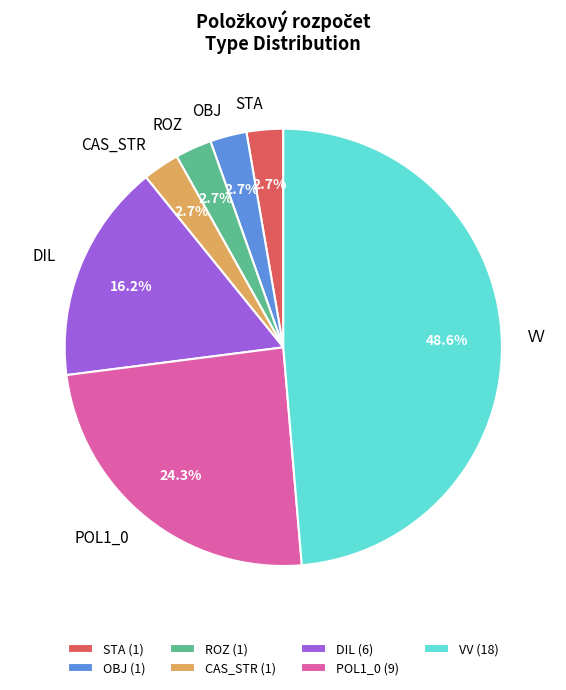

Combined, do DIL and POL1_0 account for over 50%?

No